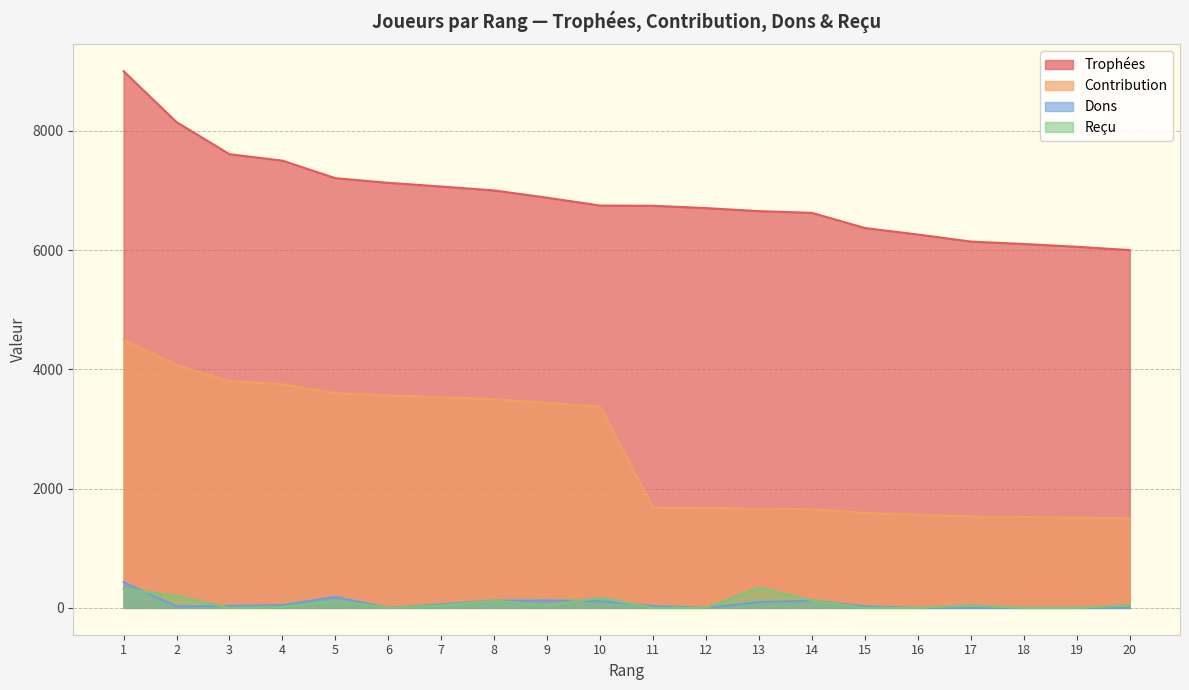

Between 5 and 16, which series saw the biggest shift?

Contribution